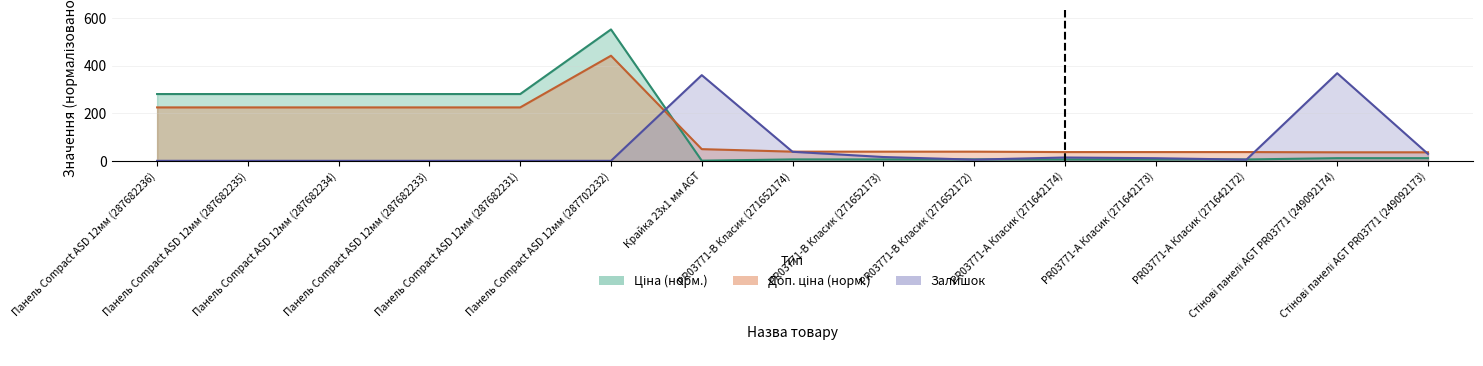

What is the difference between the Доп. ціна values at Стінові панелі AGT PR03771 (249092174) and Панель Compact ASD 12мм (287702232)?

405.8